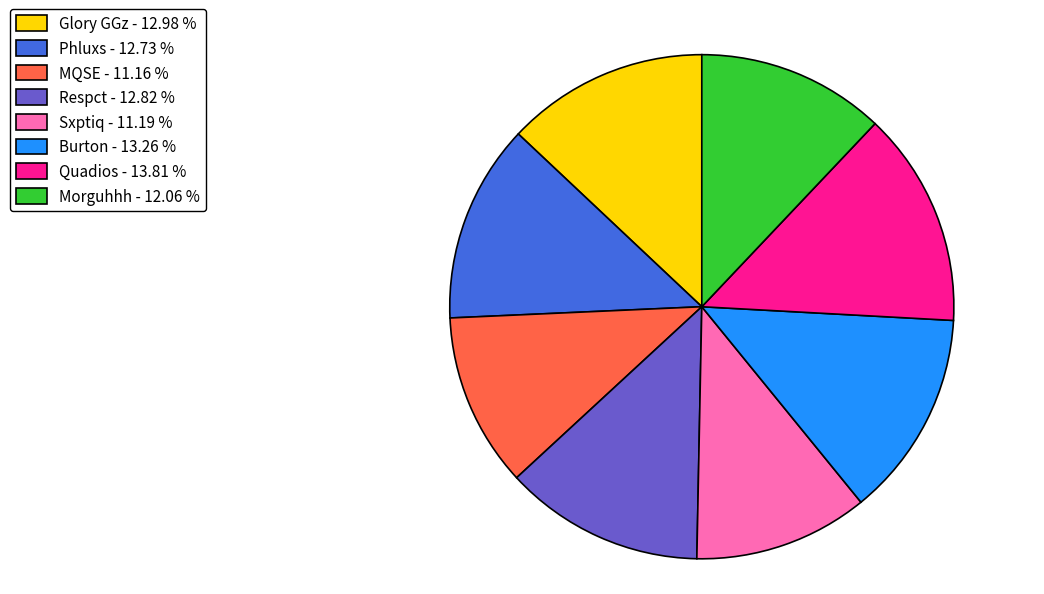

How many segments does this pie chart have?

8